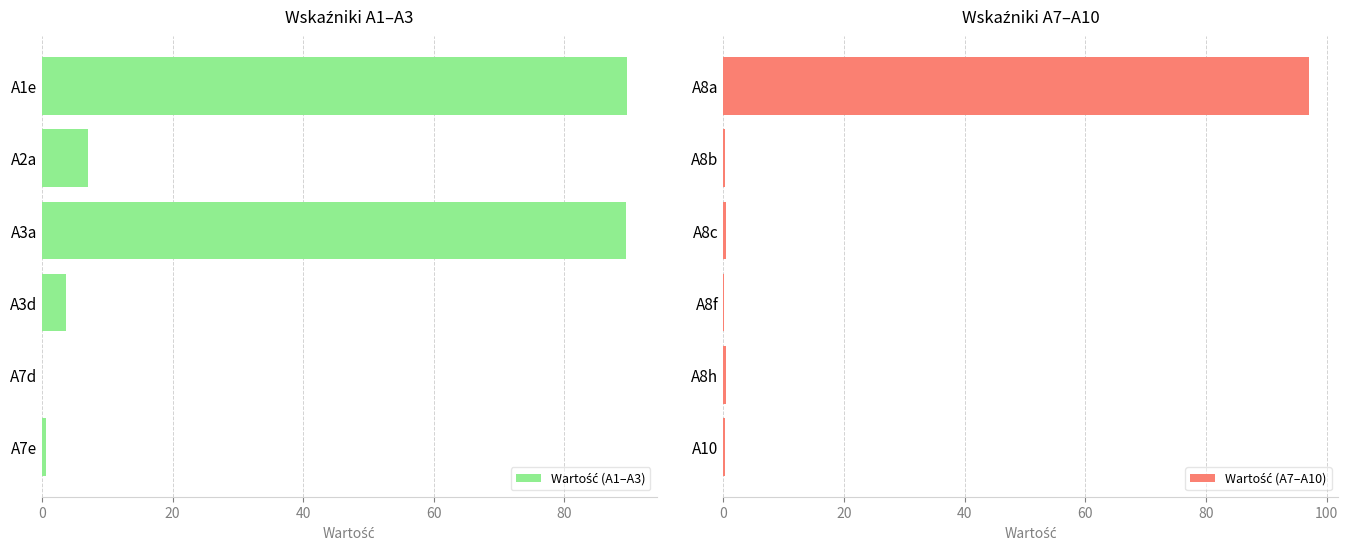

What is the spread (max minus min) of values at 20?

6.8